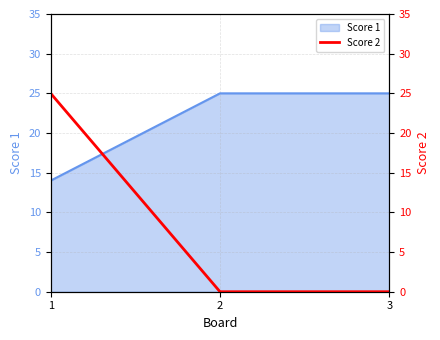

Reading left to right, transcribe all the data shown in this chart.

1=25	2=0	3=0